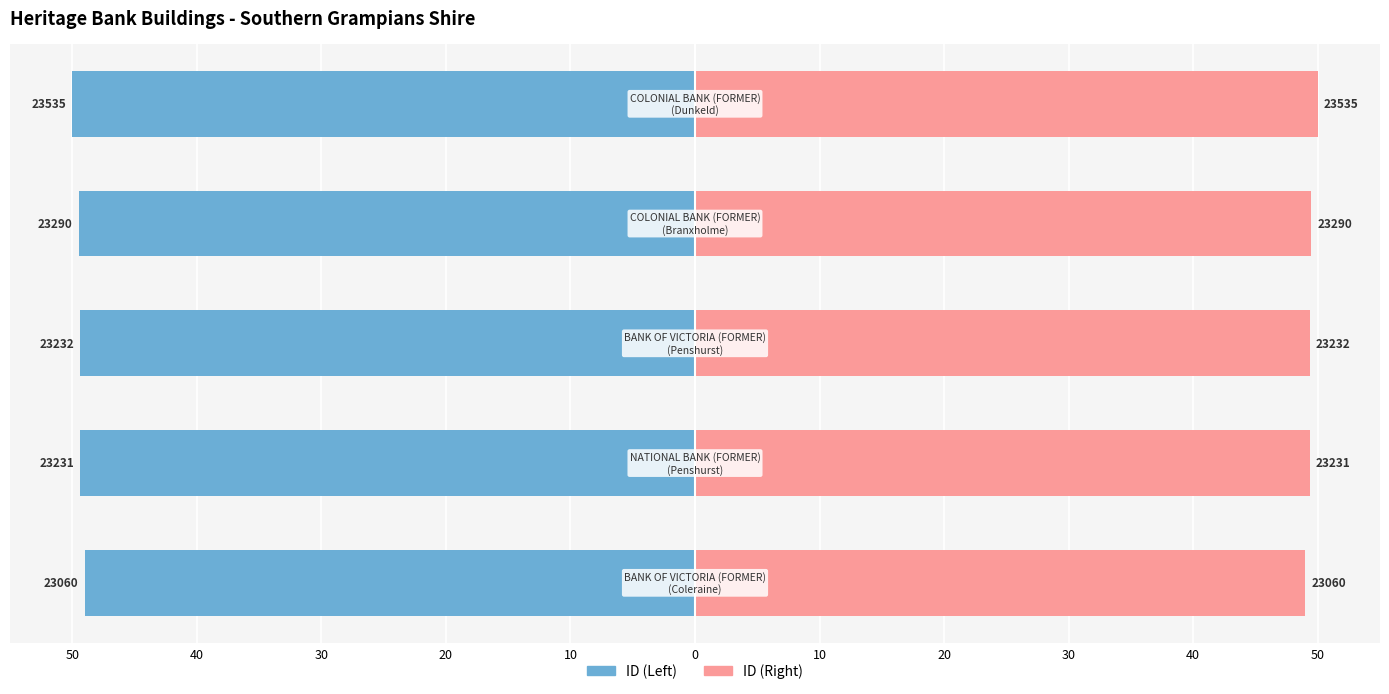

What is the value of the ID (Left) bar at the 1st from the left?

-49.0